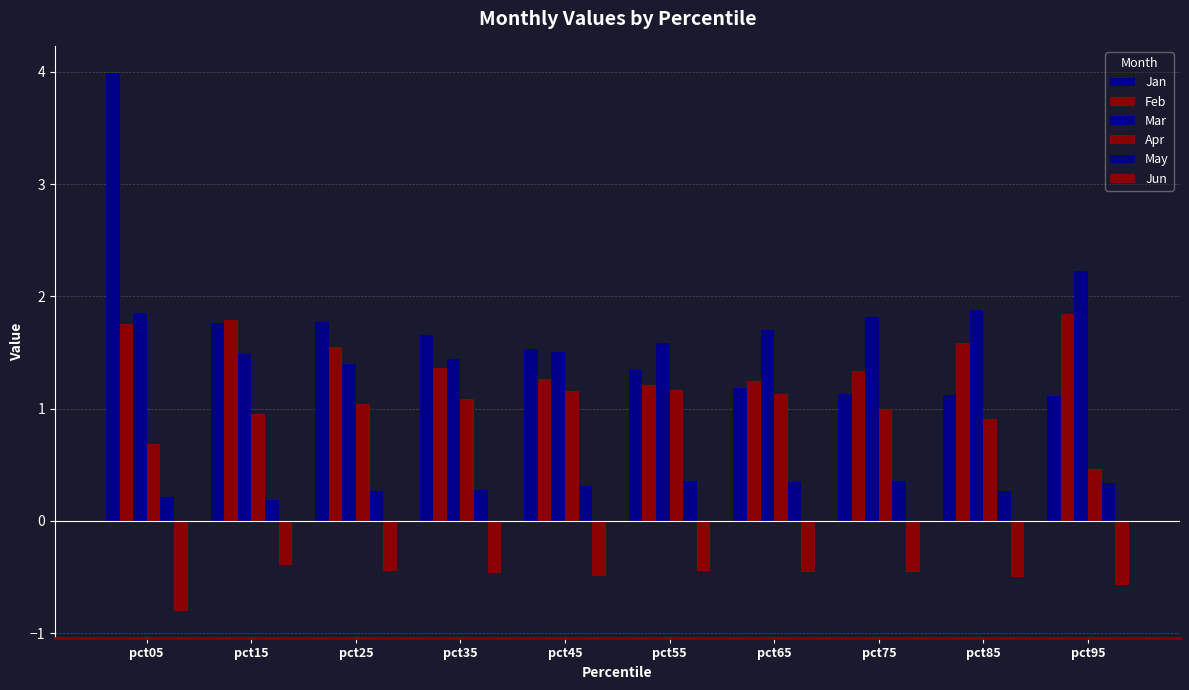

How many bars are there in each group?

6